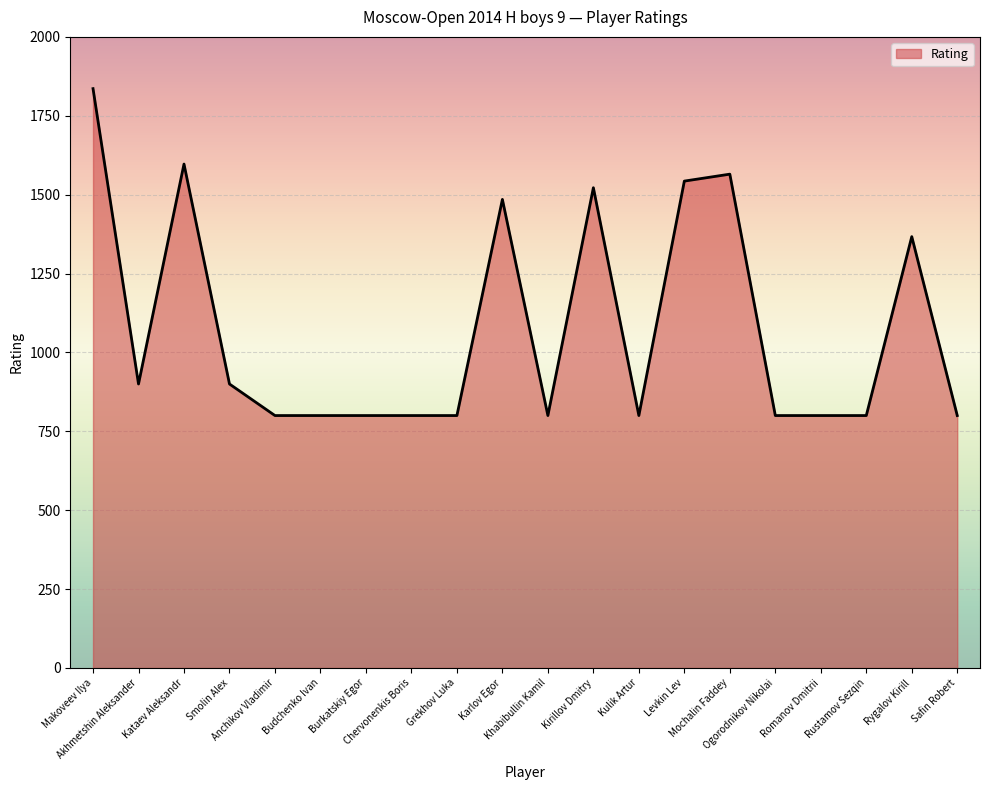

At which category does the data reach its first local valley?

Akhmetshin Aleksander